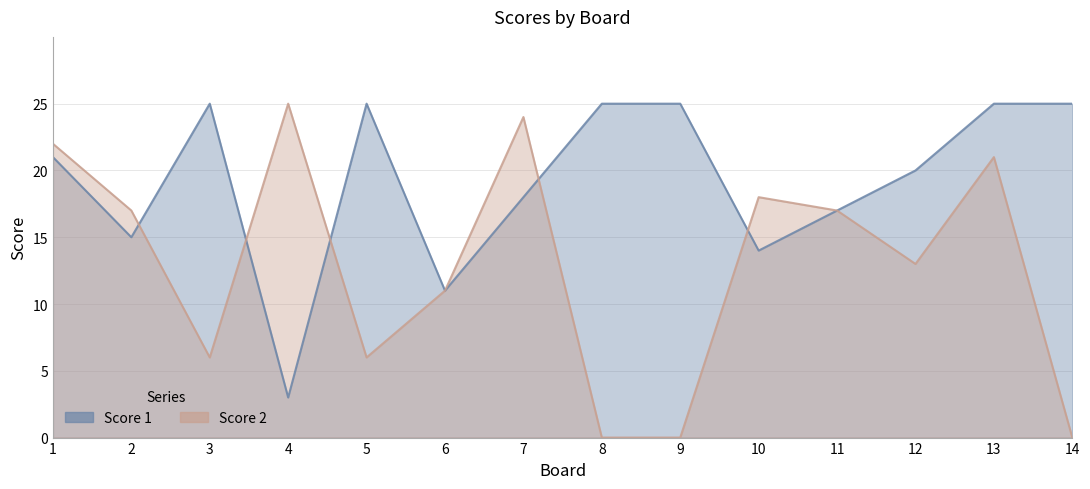

True or false: Score 2 and Score 1 intersect in this chart.

True